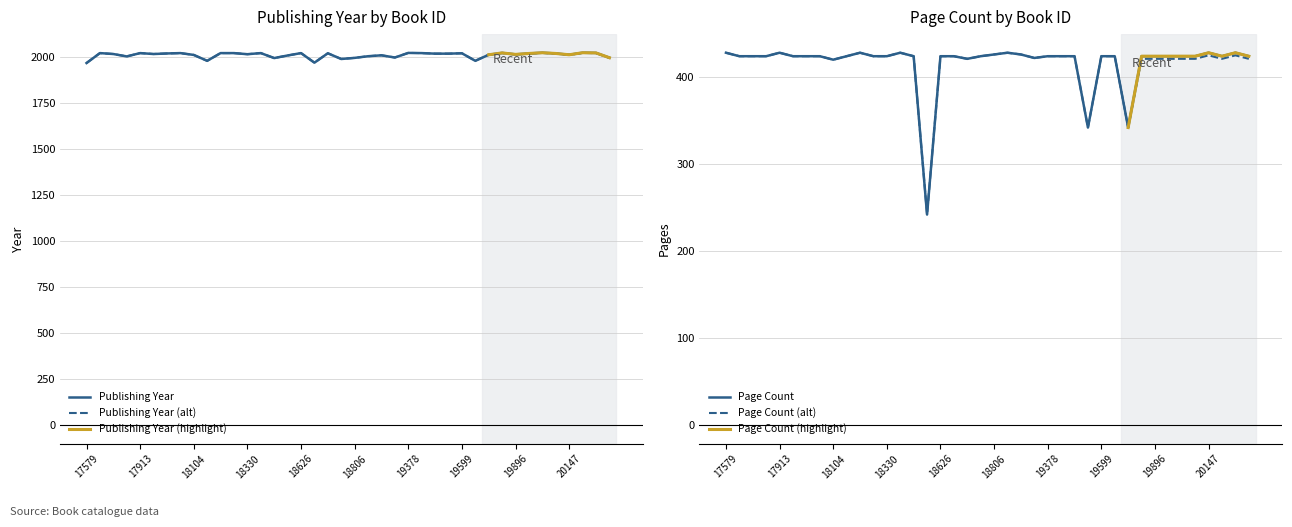

What is the value of the pageCount point at the 39th from the left?

424